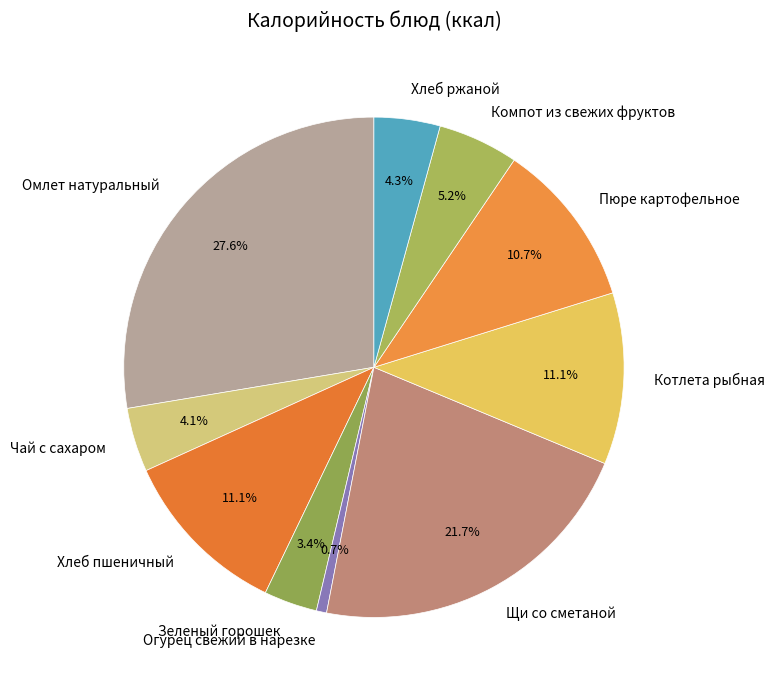

To the nearest percent, what percentage of the pie is Пюре картофельное?

11%